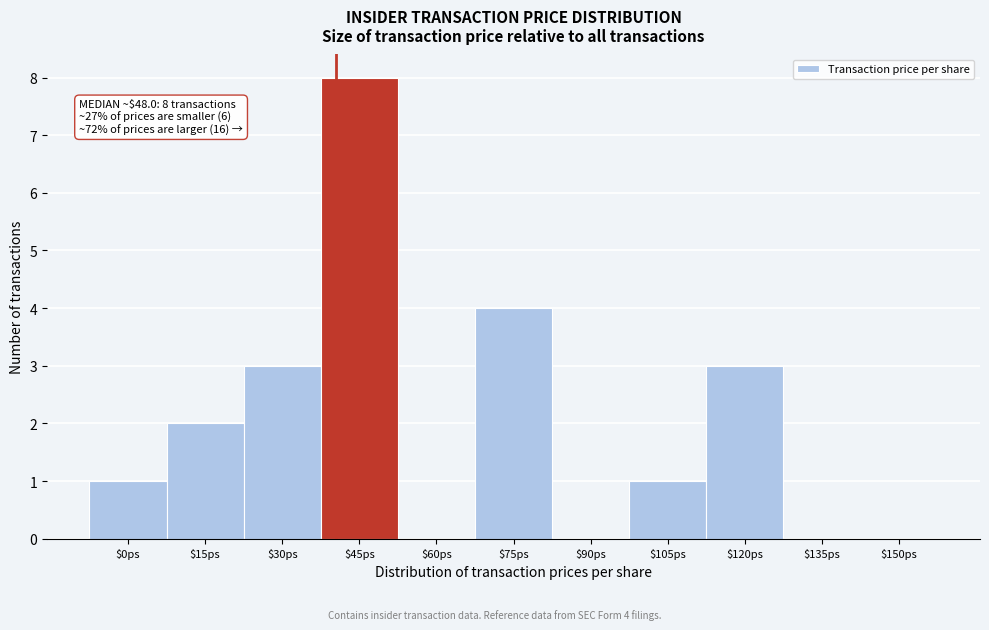

What is the sum of all values?

22